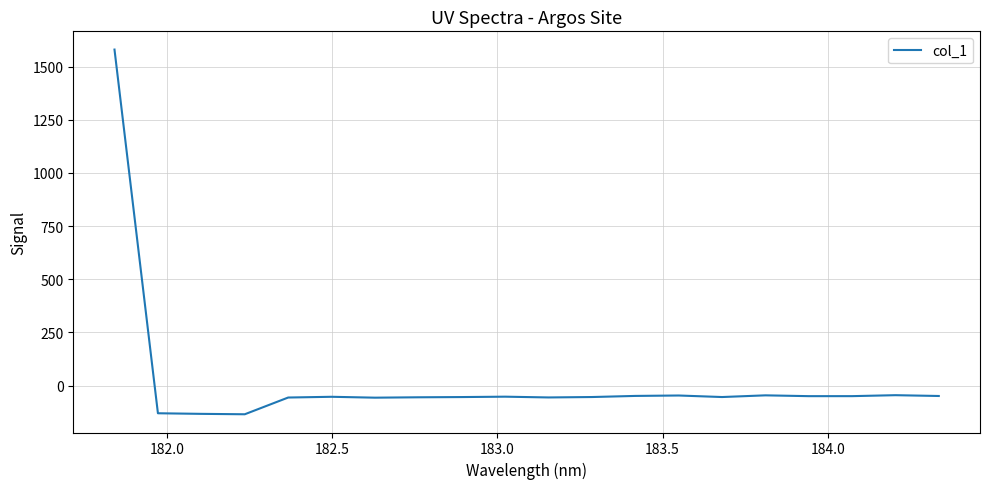

What is the minimum value shown in the chart?

-134.6